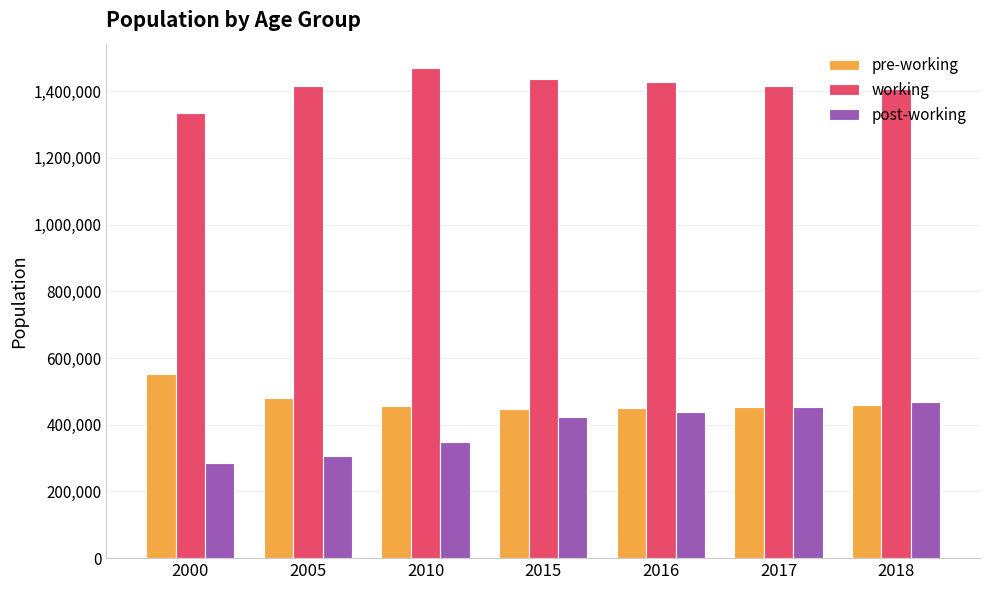

What is the maximum value for working?

1469161